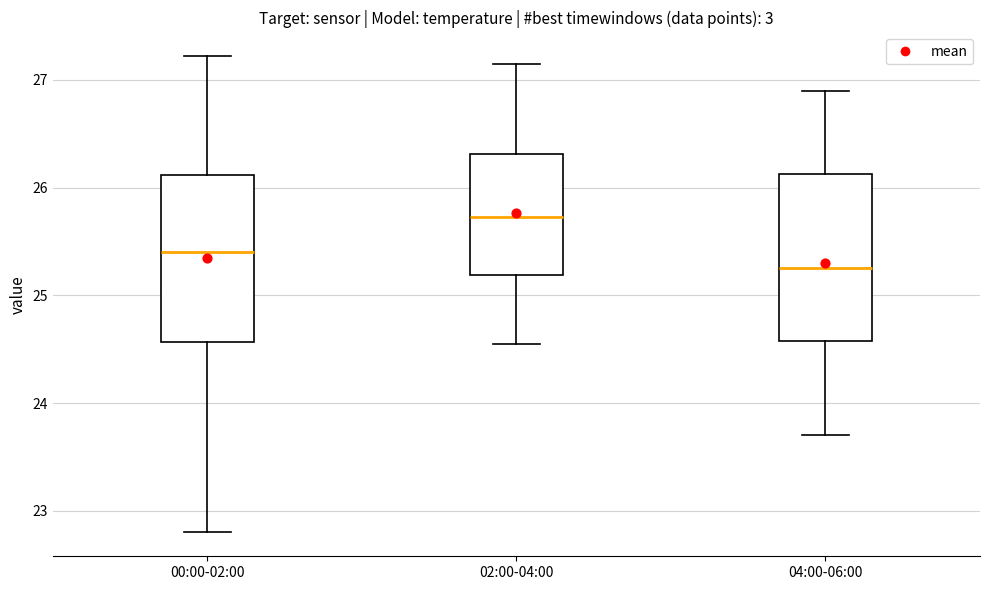

Reading left to right, transcribe this box plot: for each box, give where its median line is, the range the box spans, and where its two whiskers end, as read against the y-axis. The values are not printed on the chart, so give them approximately, as read against the axis.

00:00-02:00: median 25.4, box 24.6 to 26.1, whiskers 22.8 to 27.2
02:00-04:00: median 25.7, box 25.2 to 26.3, whiskers 24.6 to 27.2
04:00-06:00: median 25.3, box 24.6 to 26.1, whiskers 23.7 to 26.9